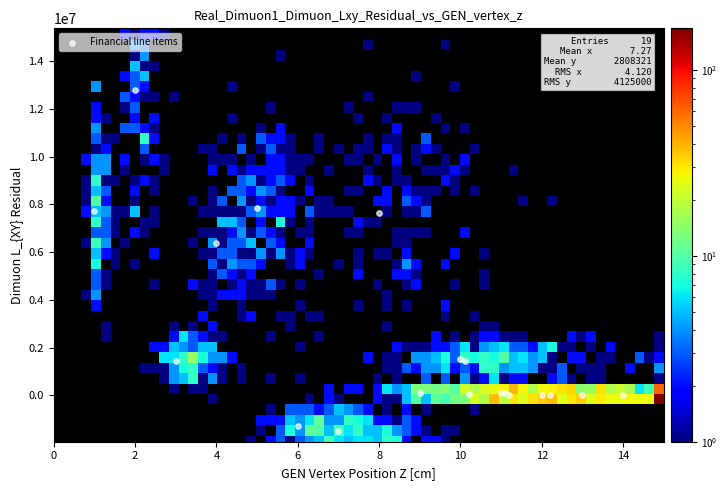

What Y value in the scatter plot is closest to 5659973?

6399620